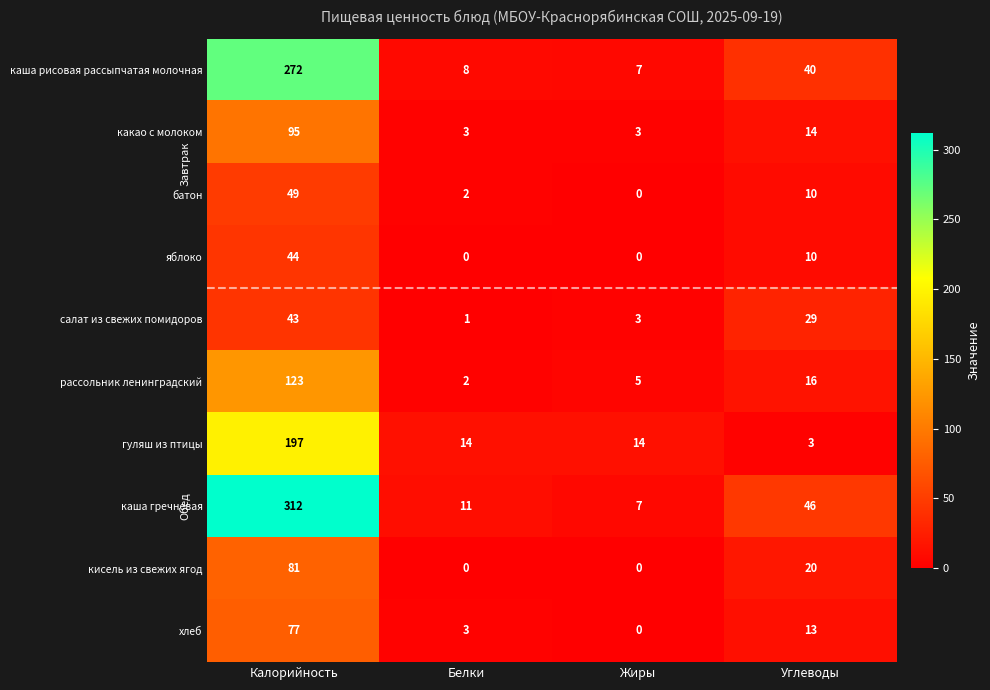

True or false: какао с молоком has a value of 14 at Углеводы.

True